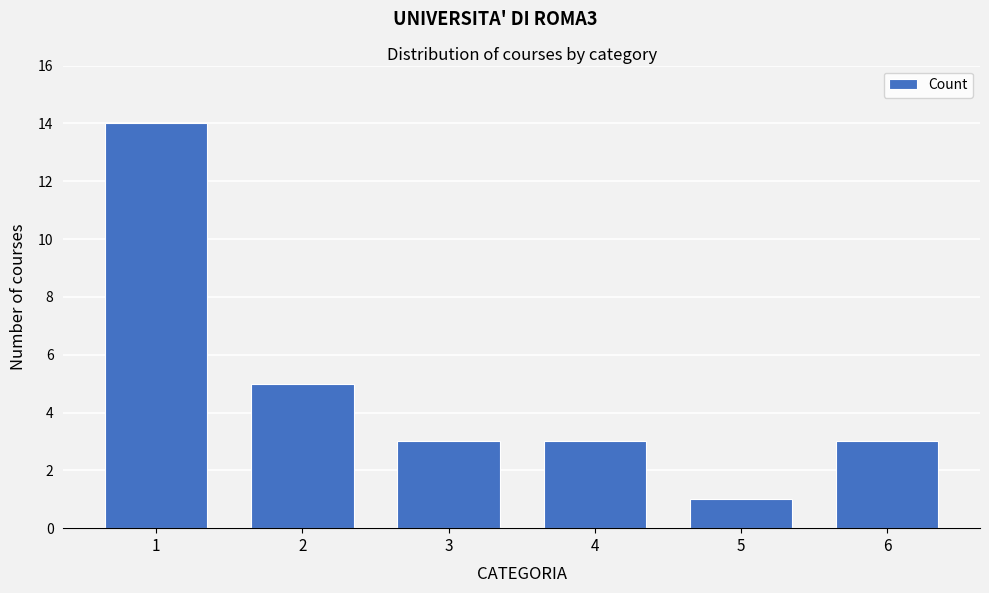

Reading left to right, list all the values displayed in this chart.

1=14	2=5	3=3	4=3	5=1	6=3